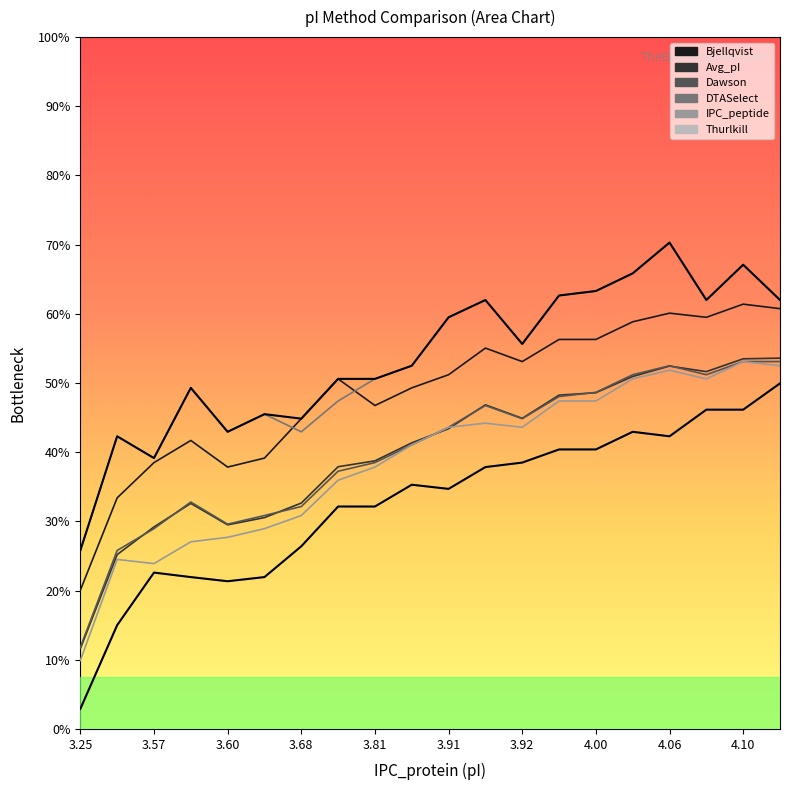

How many lines are shown in the chart?

6